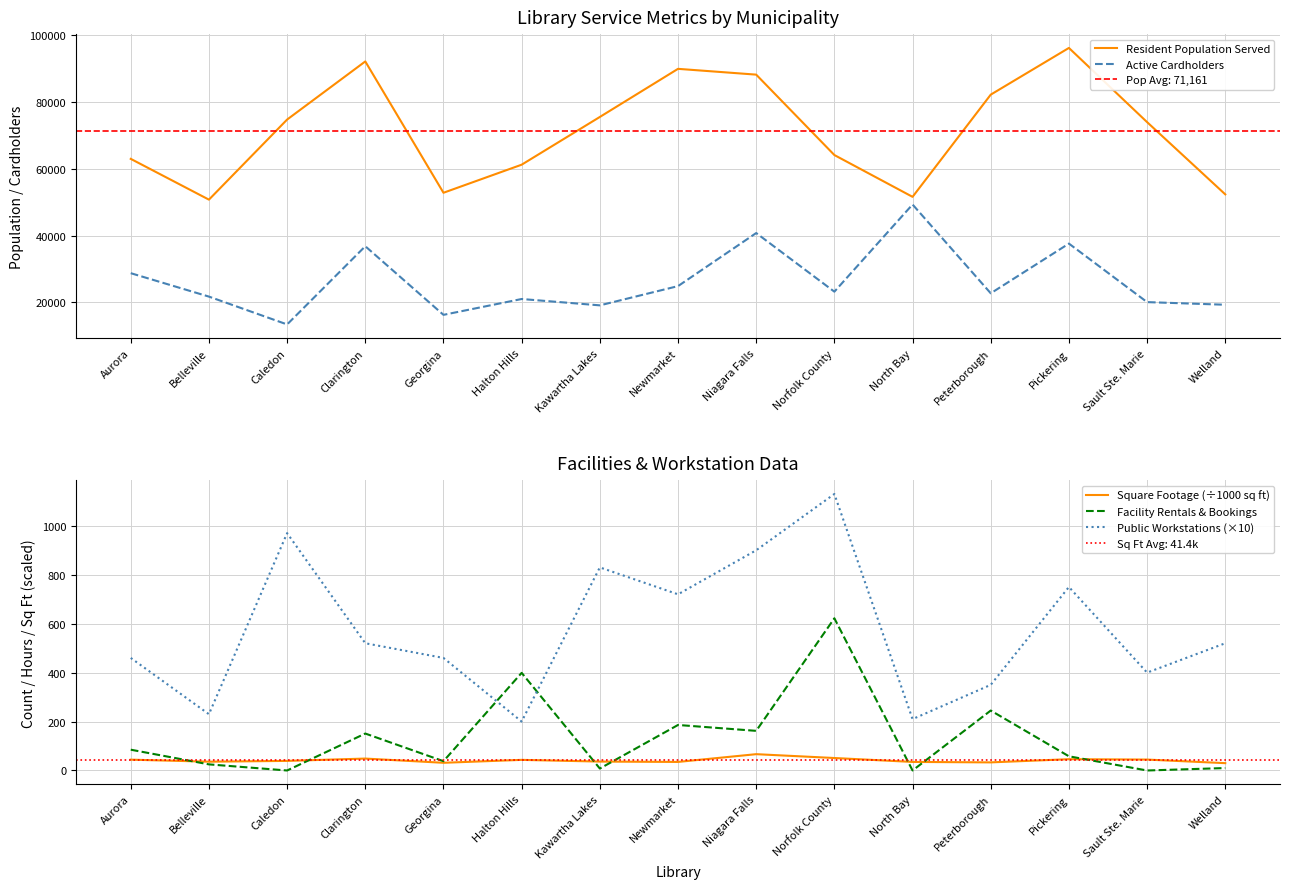

True or false: Square Footage (÷1000 sq ft) has a value of 36.0 at Belleville.

True